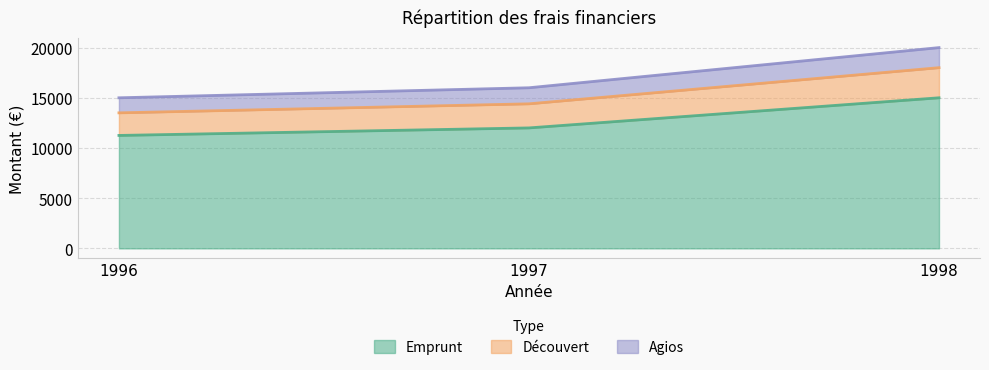

How many data points in Découvert are above 14400?

1